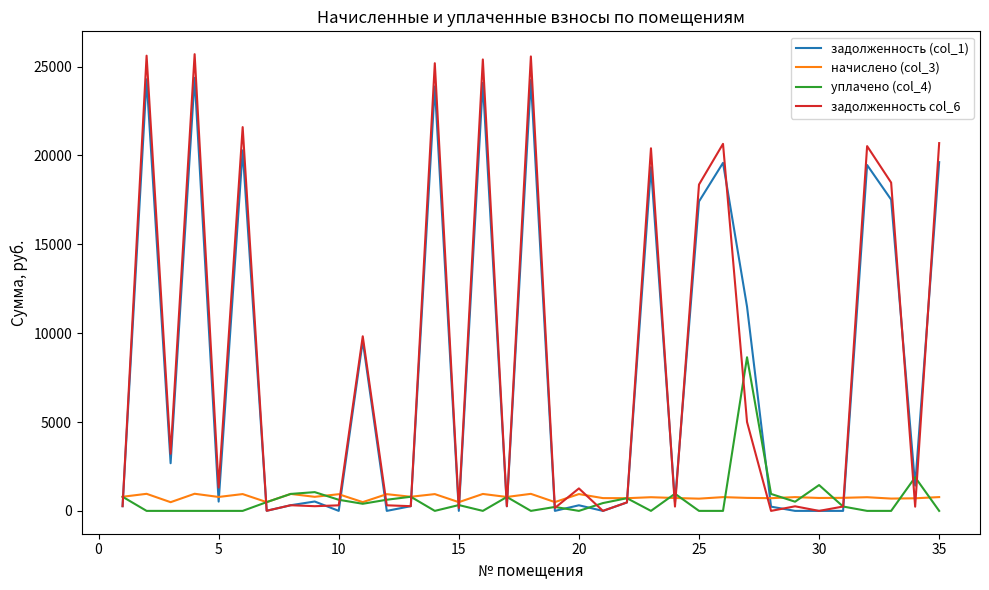

What is the highest value of the уплачено (col_4) series?

8643.5